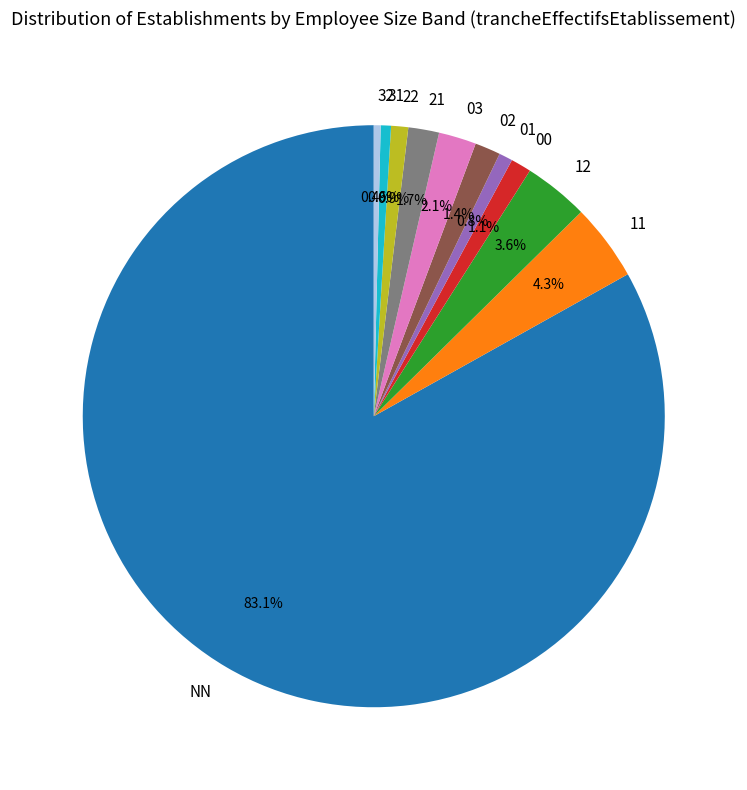

What percentage is the 01 slice, to the nearest percent?

1%